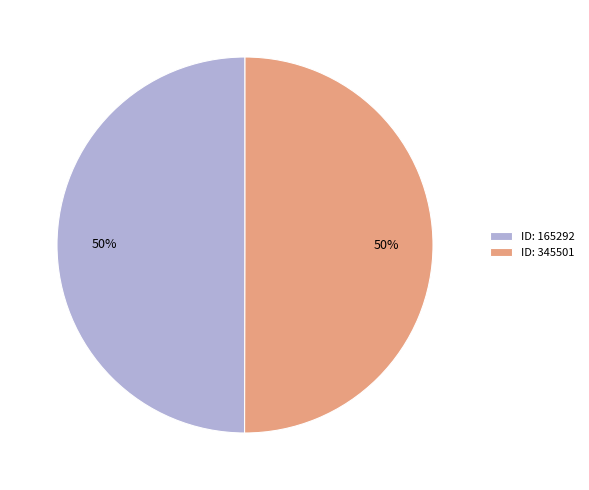

Is it true that ID: 345501 is 50% of the pie?

True